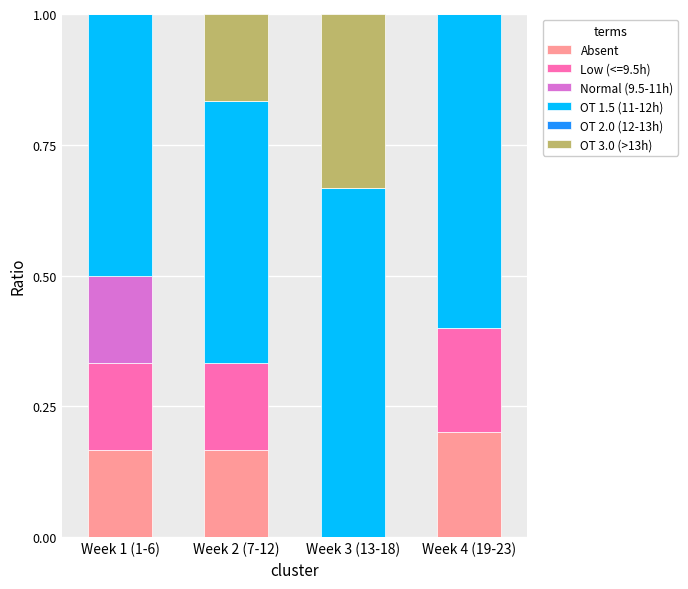

What is the total value across all series at Week 3 (13-18)?

1.0